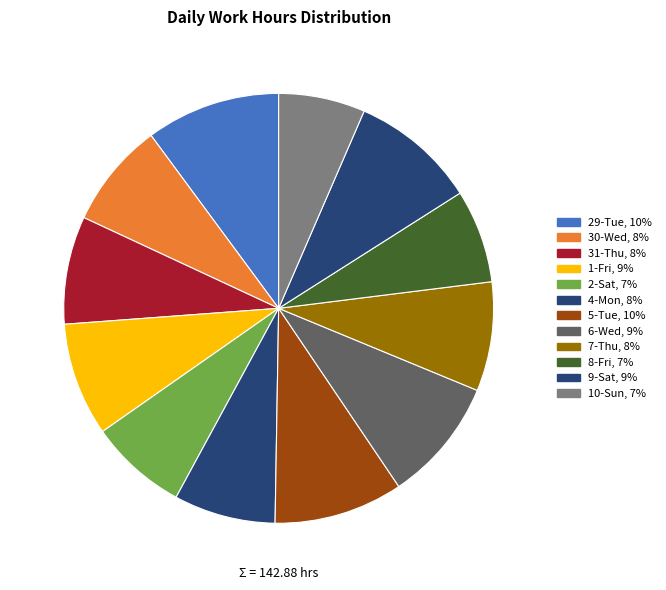

How many slices are in this pie chart?

12